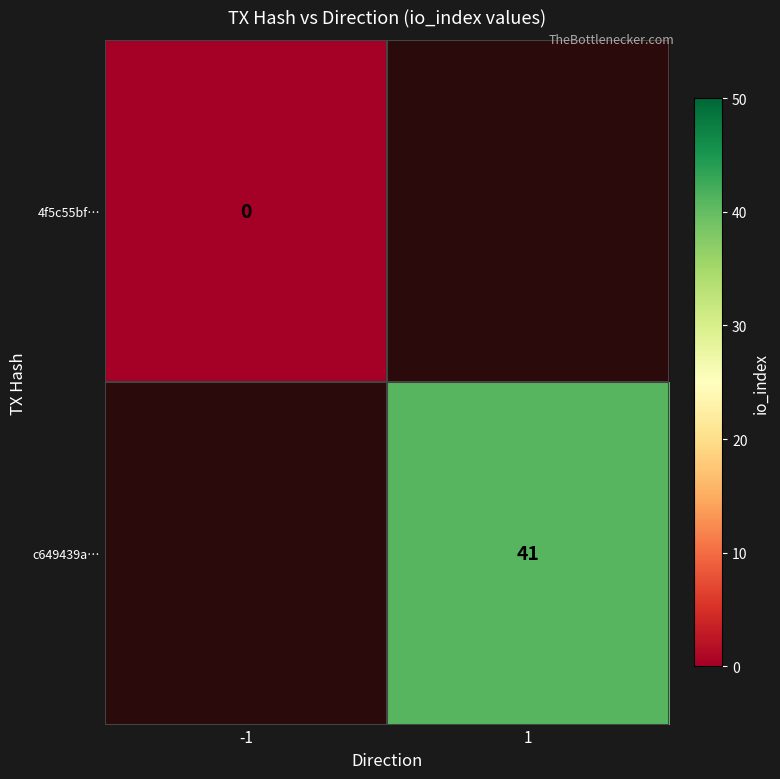

Is it true that c649439a… equals 62 at 1?

False